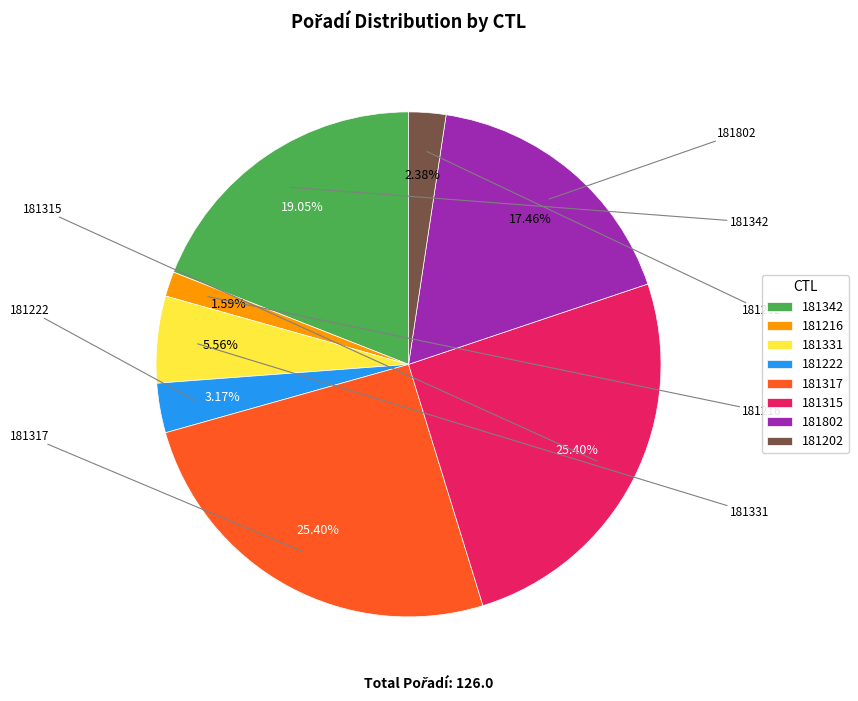

Which category has the biggest portion of the pie?

181317